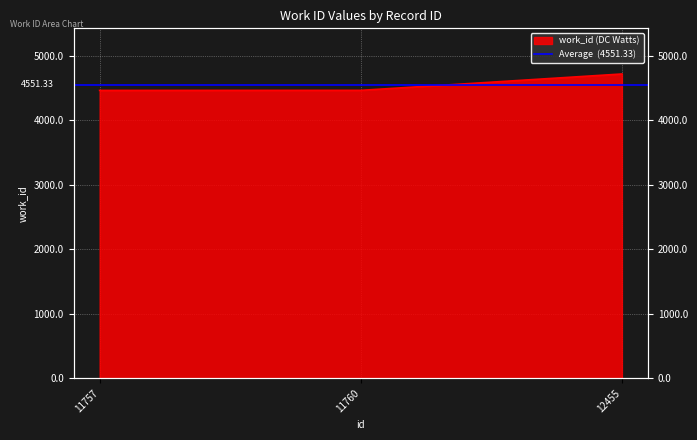

Which category has the lowest value across all series?

11757